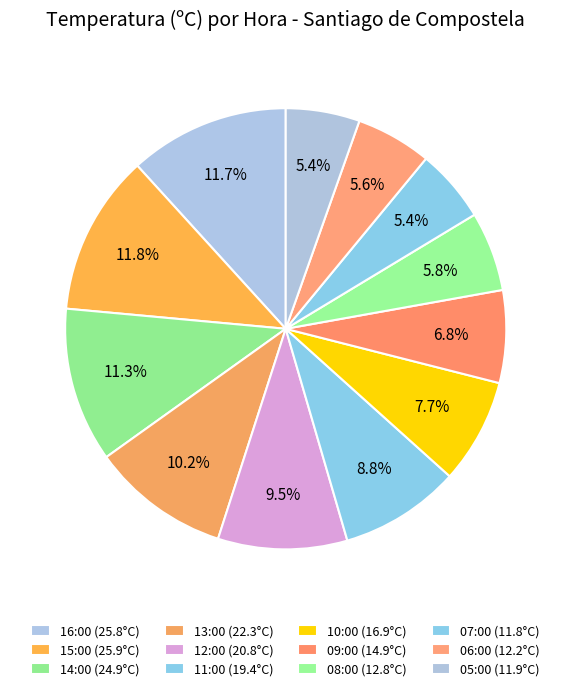

How many segments does this pie chart have?

12